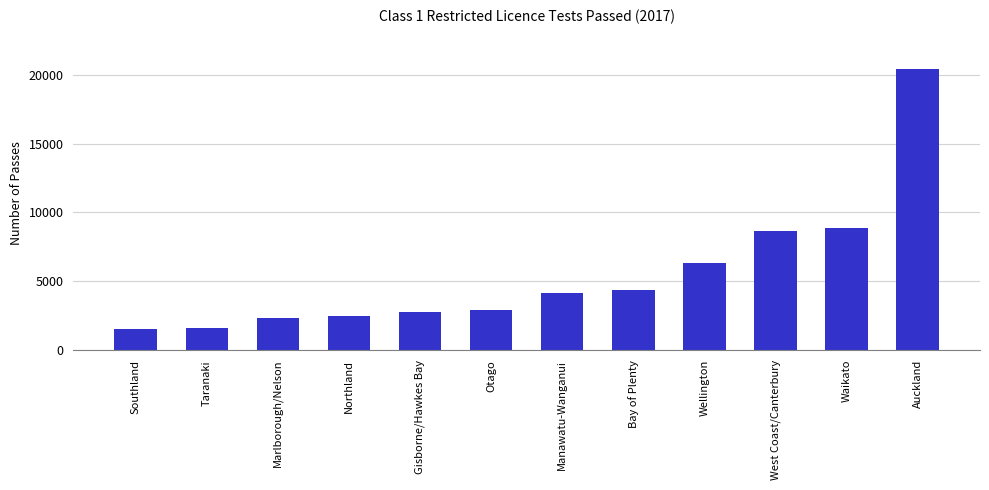

At which category does the chart reach its peak across all series?

Auckland